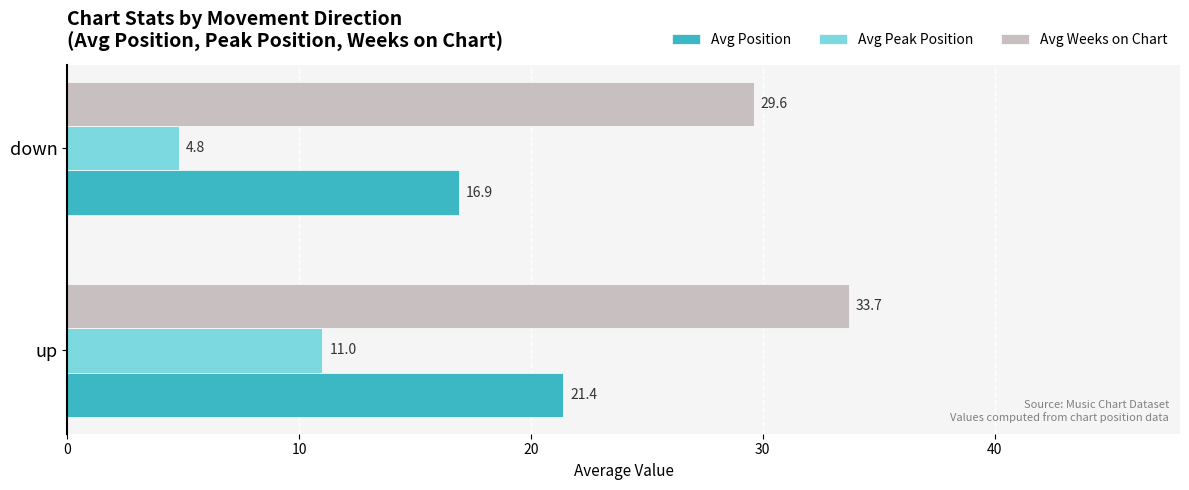

At which category is the sum across all series the highest?

up